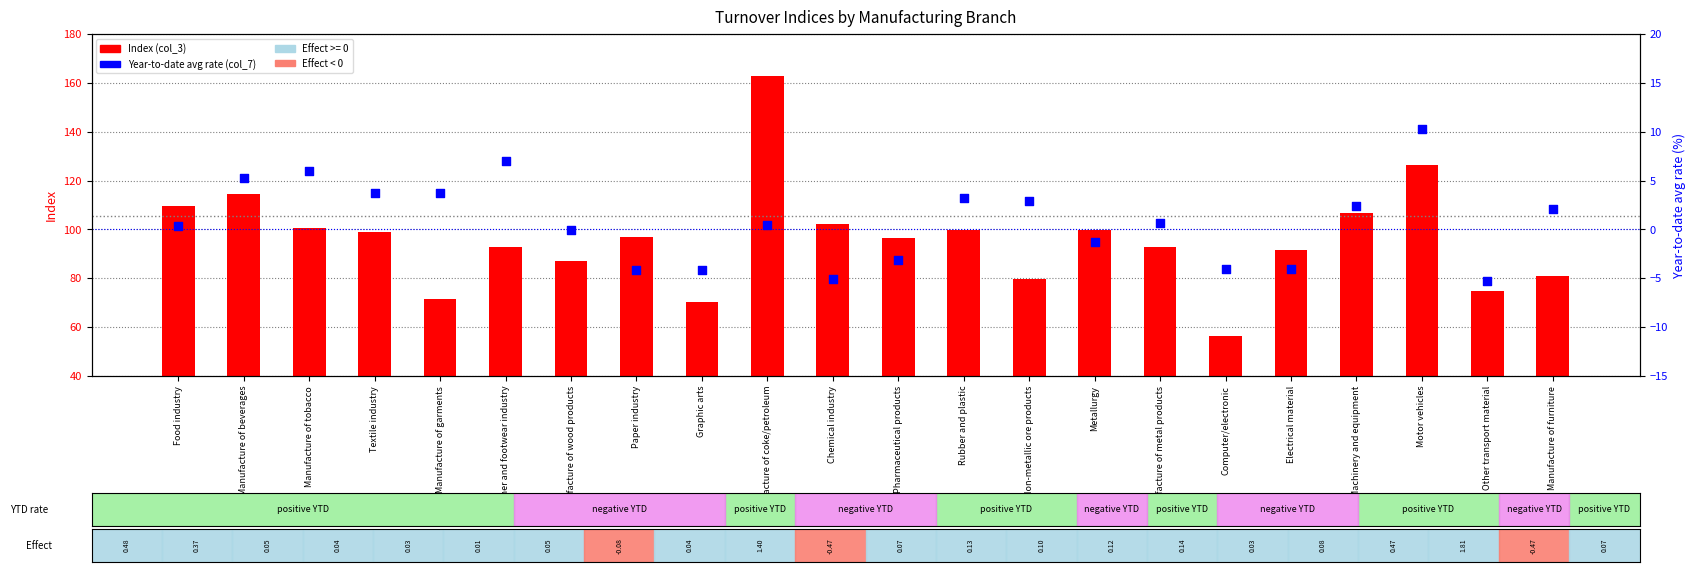

What is the total value across all series at Graphic arts?

66.2